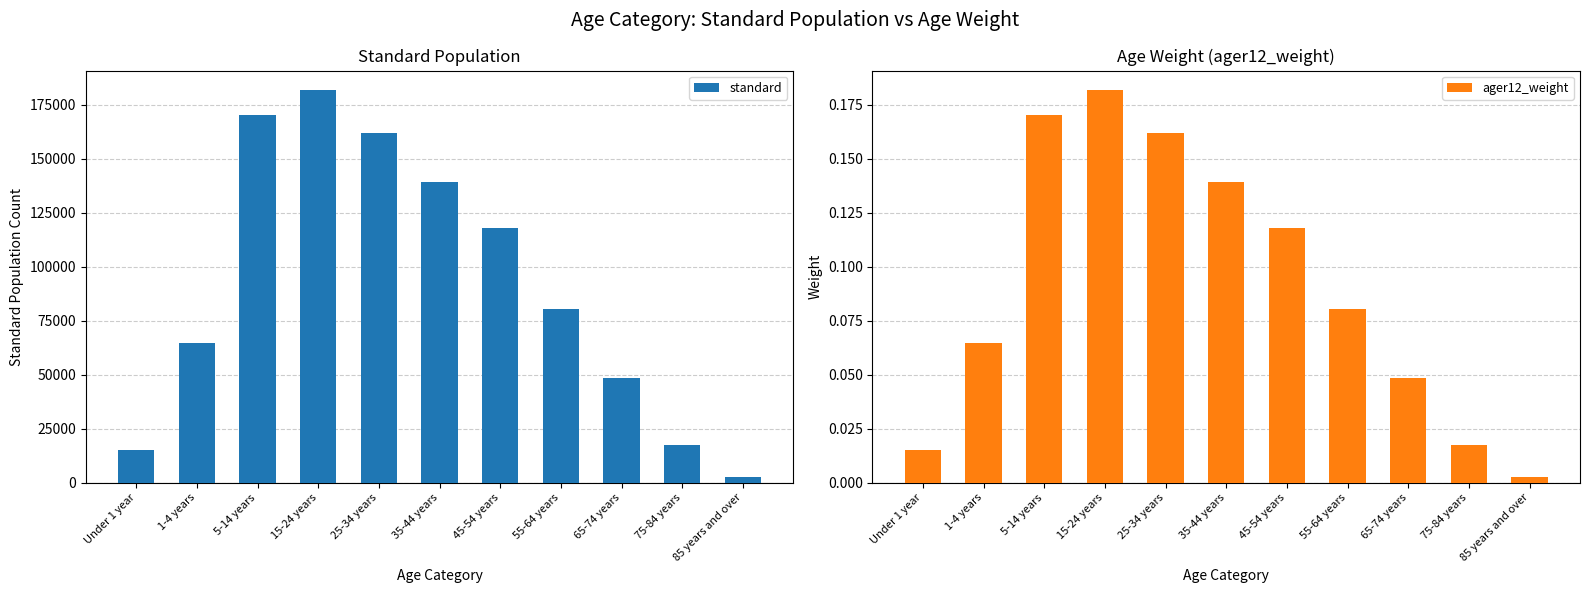

Is it true that standard equals 64718.0 at 1-4 years?

True